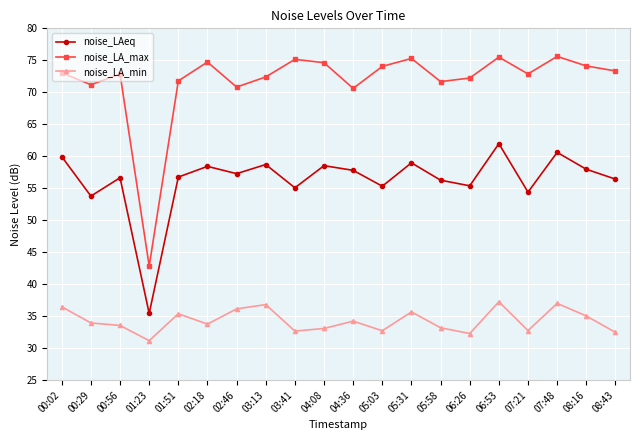

Is the value of noise_LA_min at 04:36 greater than the value of noise_LAeq at 01:23?

No